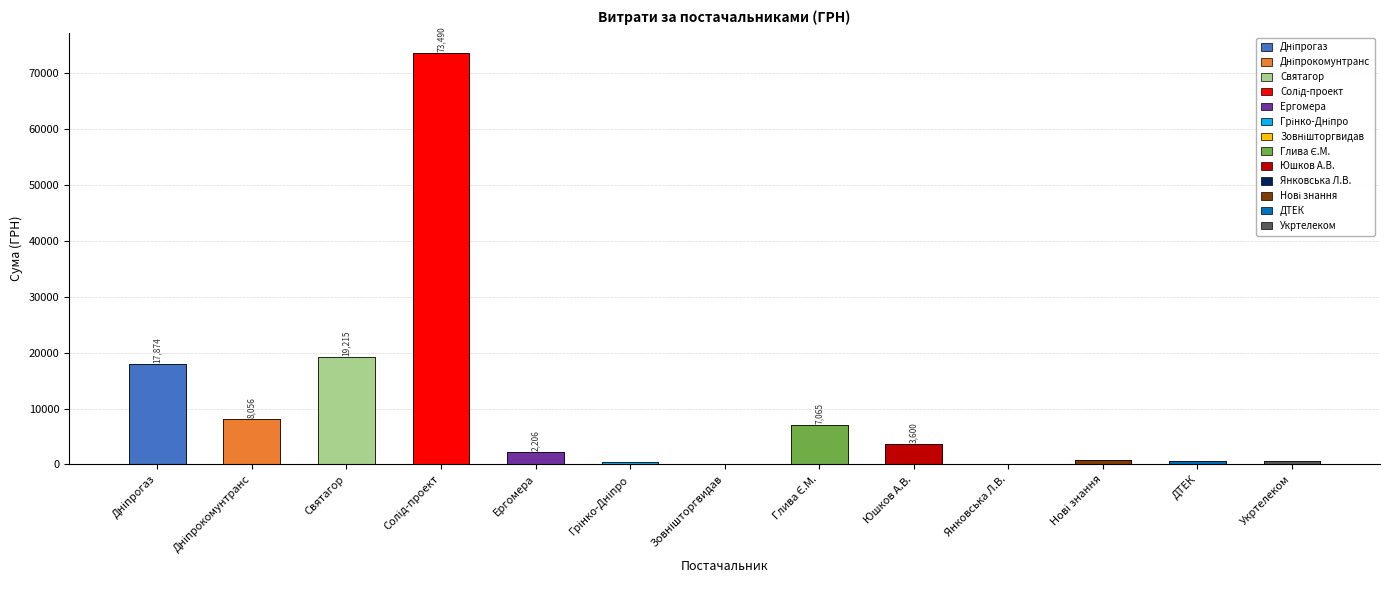

What is the minimum value shown in the chart?

12.8